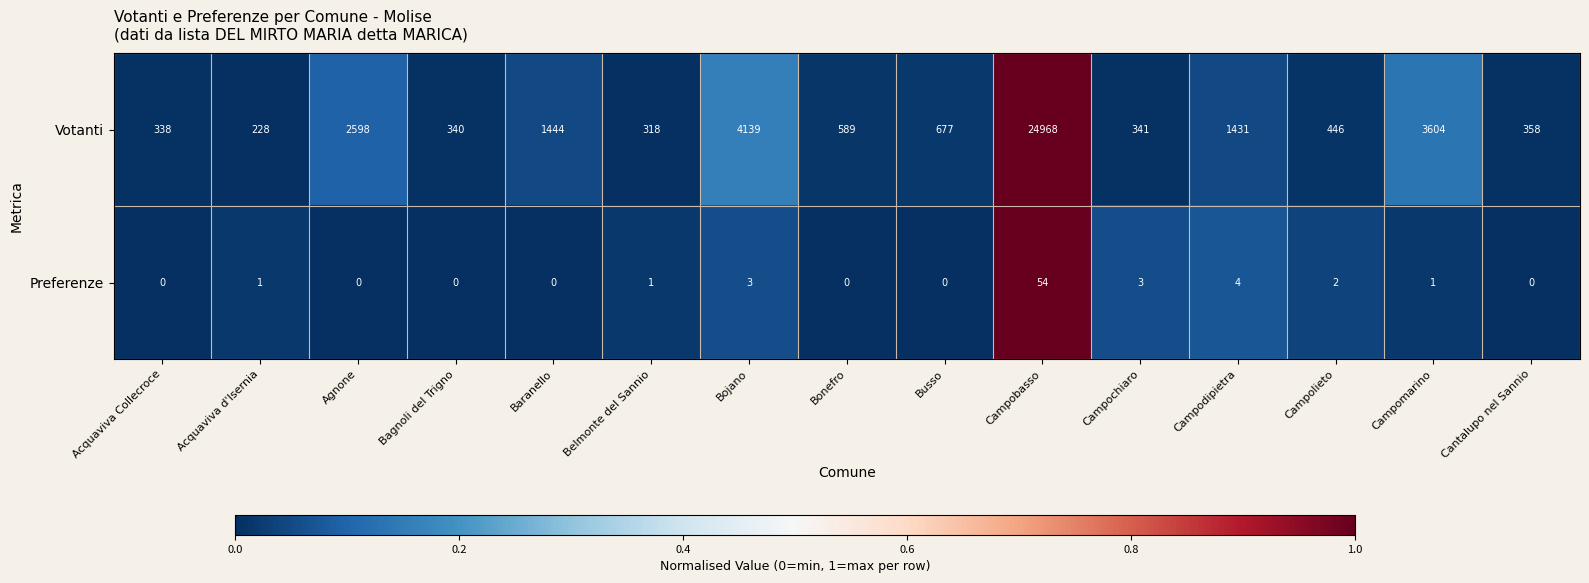

What is the maximum value shown in the chart?

24968